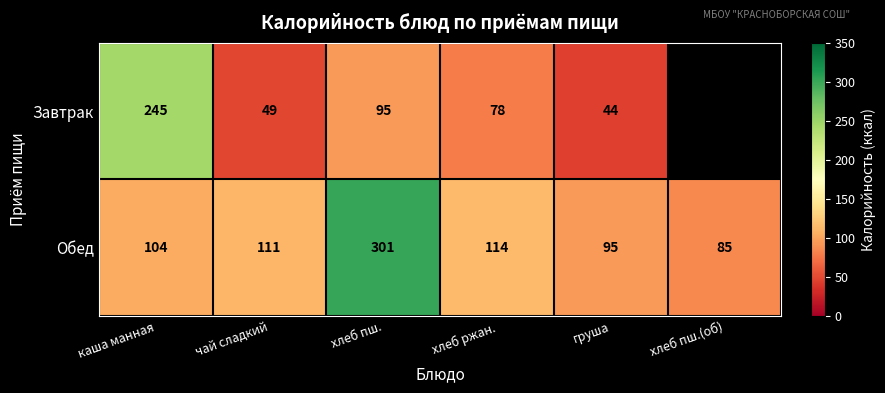

What is the maximum value for Обед?

301